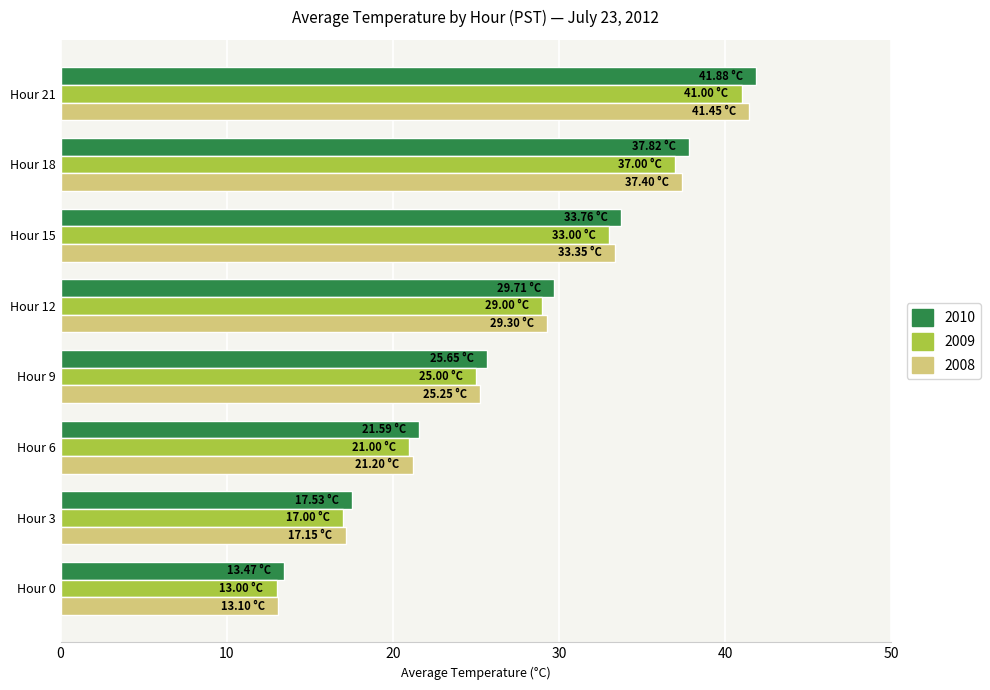

What is the average value of the 2010 series?

27.7